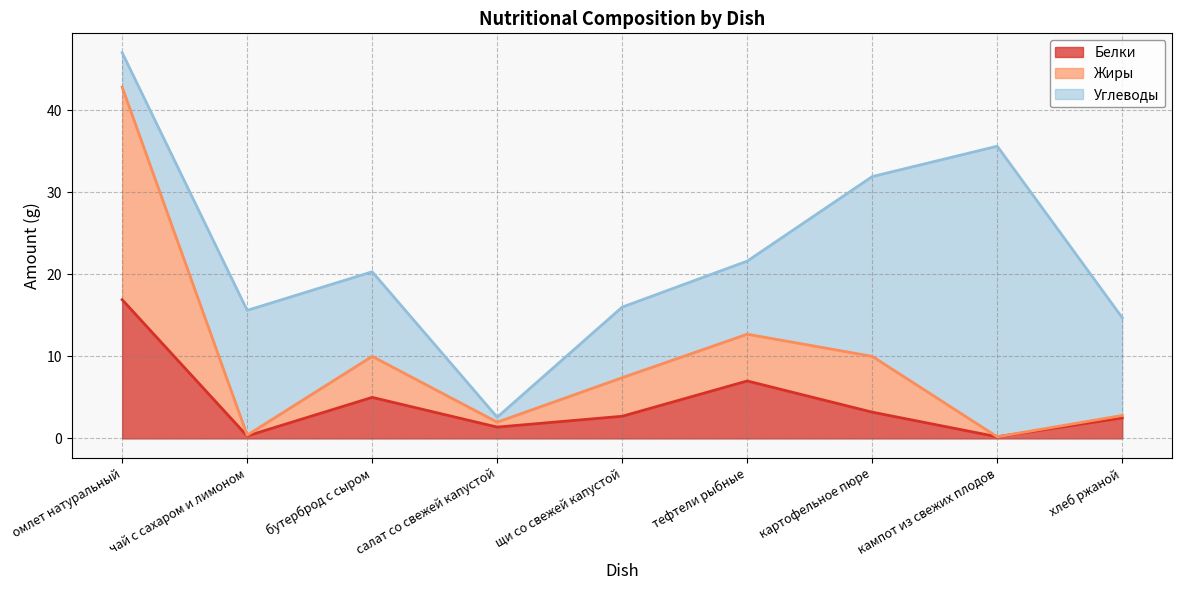

Does the chart display data point markers on the line(s)?

No